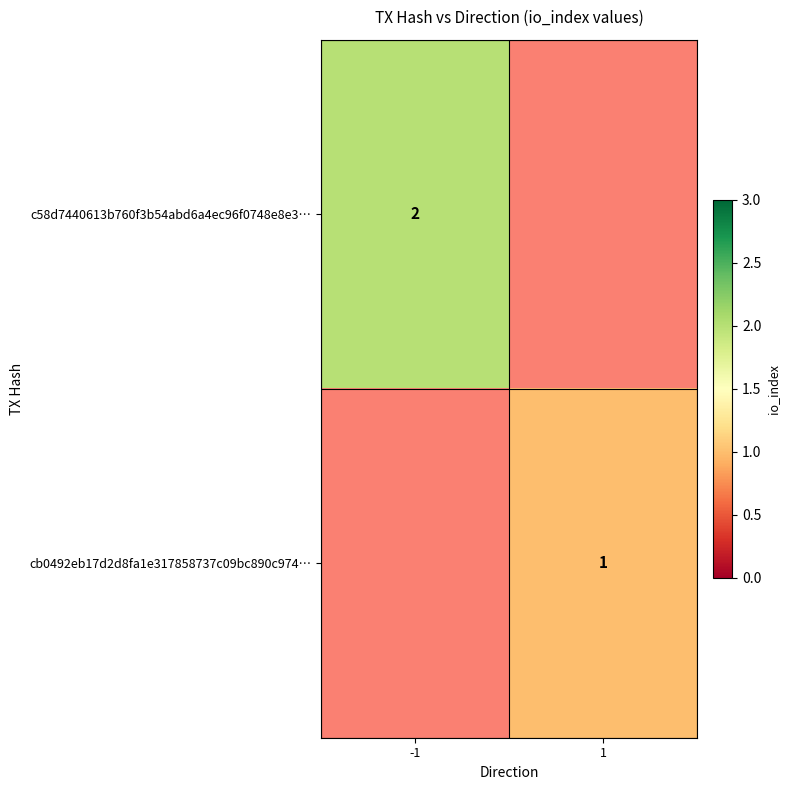

Is it true that cb0492eb17d2d8fa1e317858737c09bc890c974… equals 1 at 1?

True